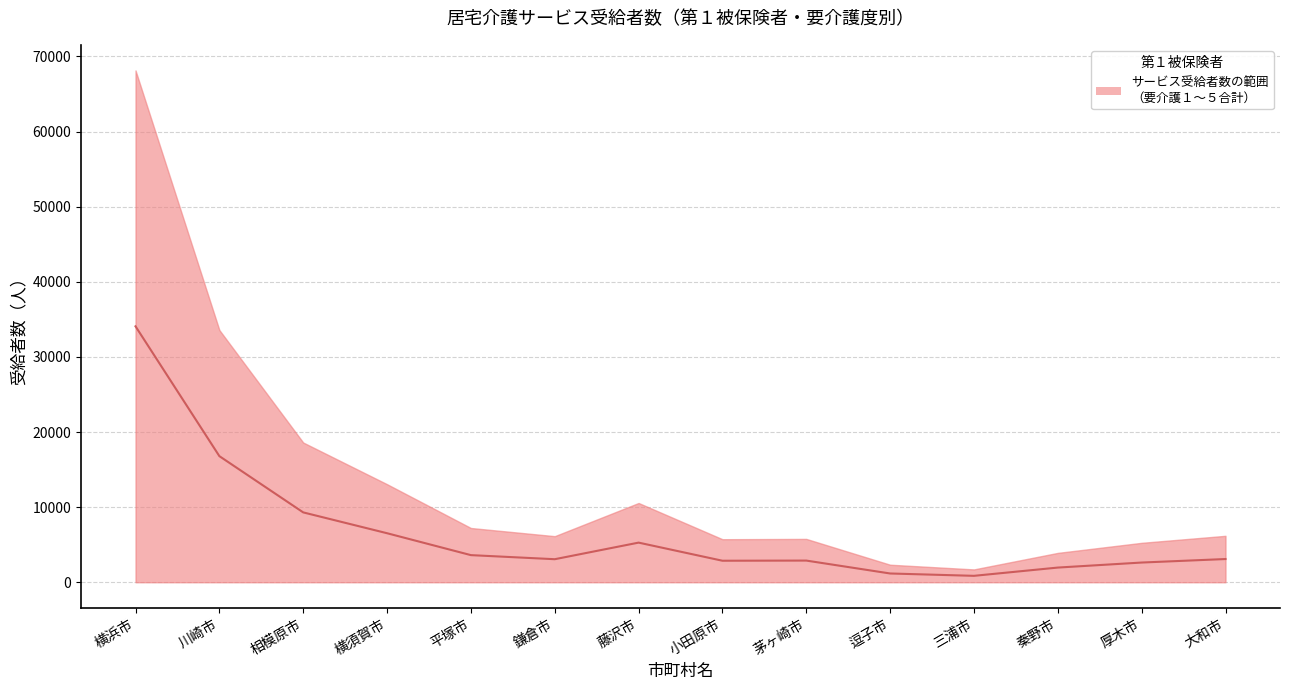

At which category does the data reach its first local peak?

藤沢市